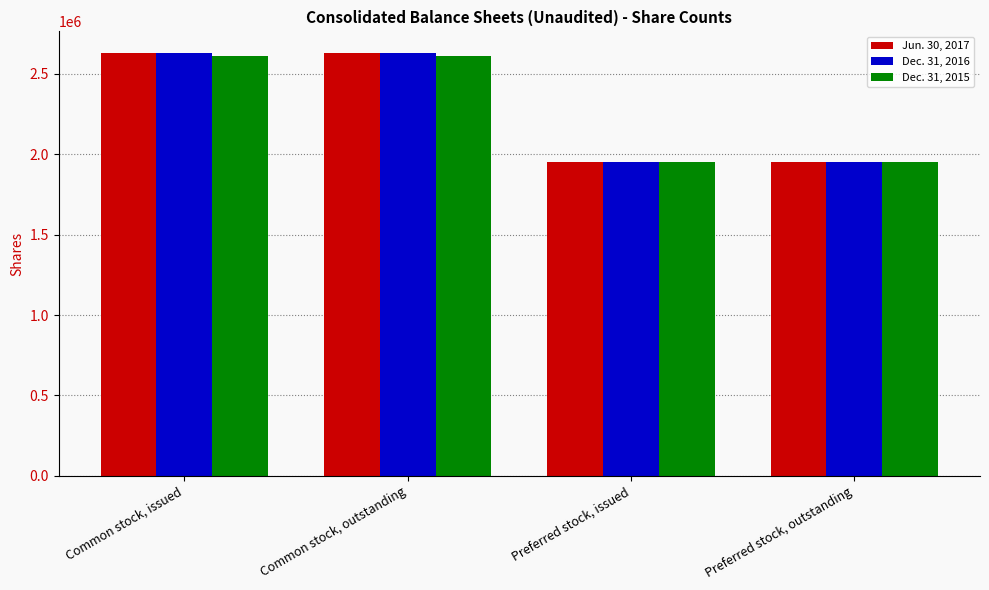

What is the difference between the maximum and second lowest values in the Jun. 30, 2017 series?

681449